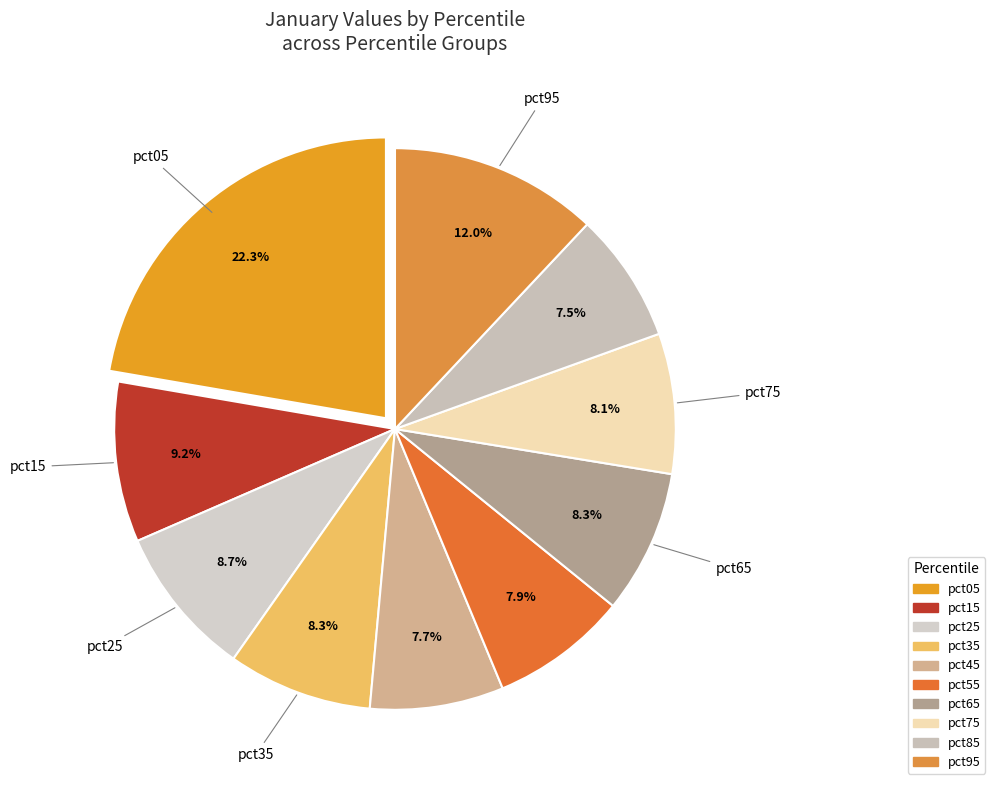

True or false: pct05 accounts for 22% of the total.

True